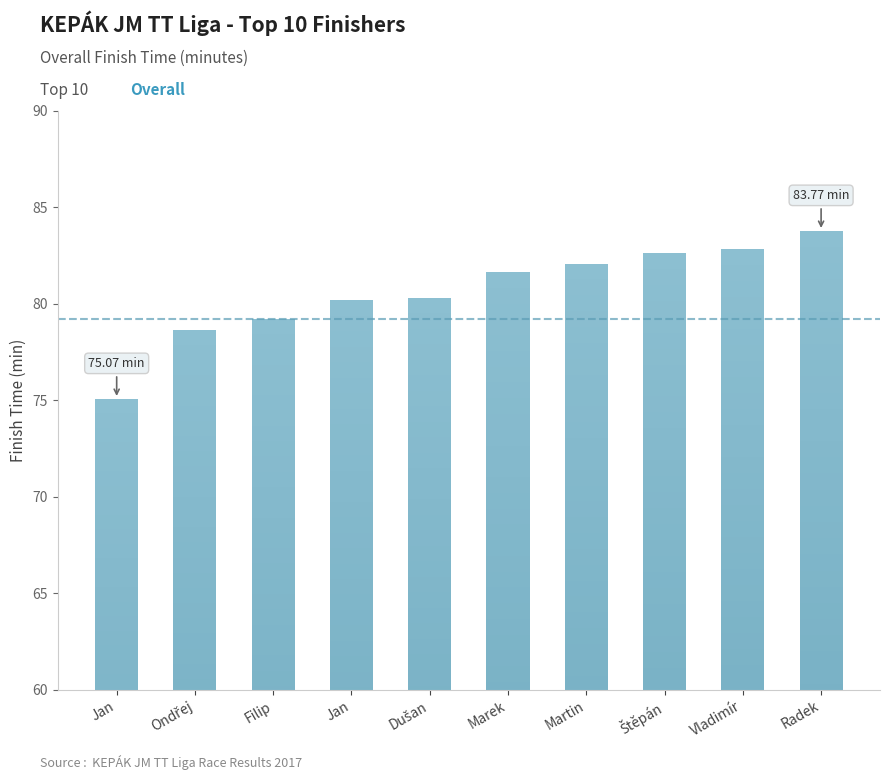

Rank the categories by value from lowest to highest.

Jan, Ondřej, Filip, Jan, Dušan, Marek, Martin, Štěpán, Vladimír, Radek